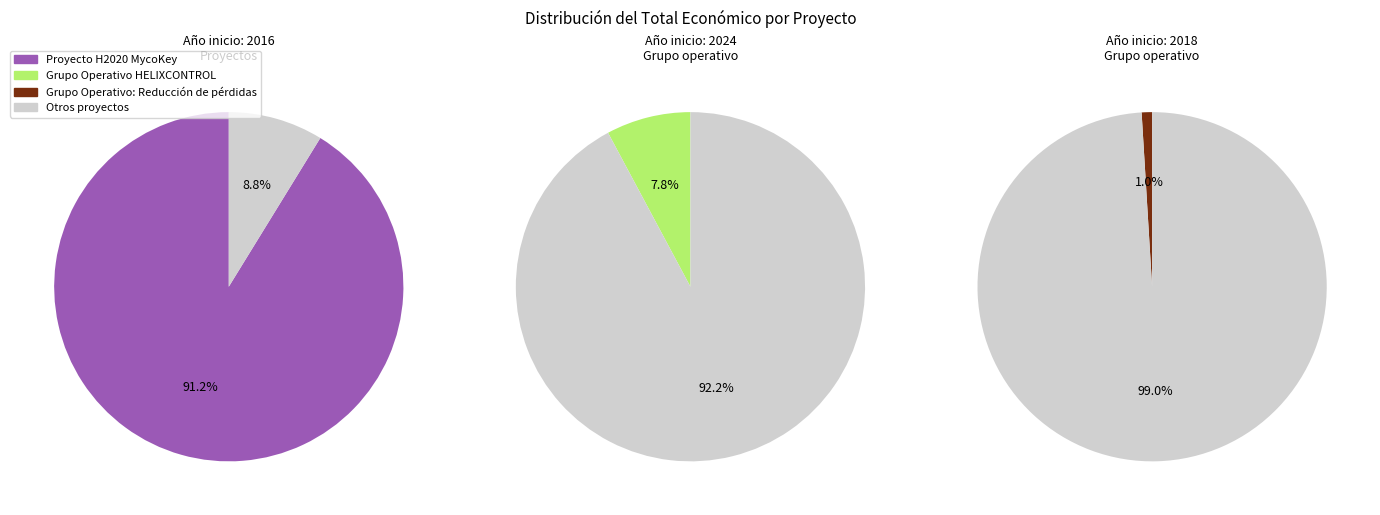

To the nearest percent, what is the difference between the Grupo Operativo: Reducción de pérdidas and Proyecto H2020 MycoKey slice percentages?

90%